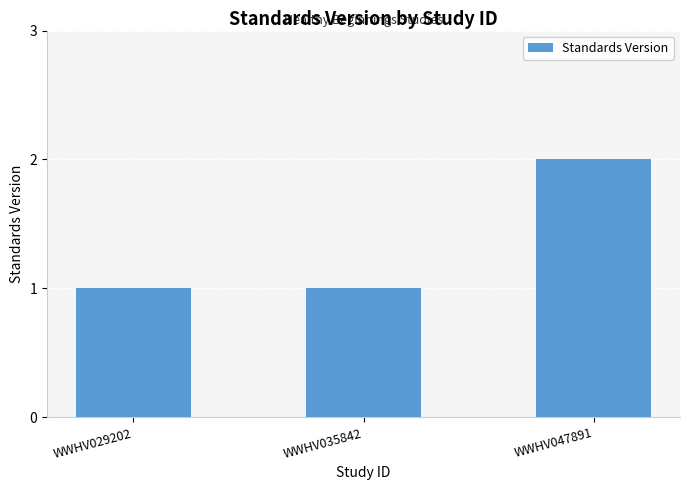

The chart shows a value of 1 at WWHV029202. True or false?

True